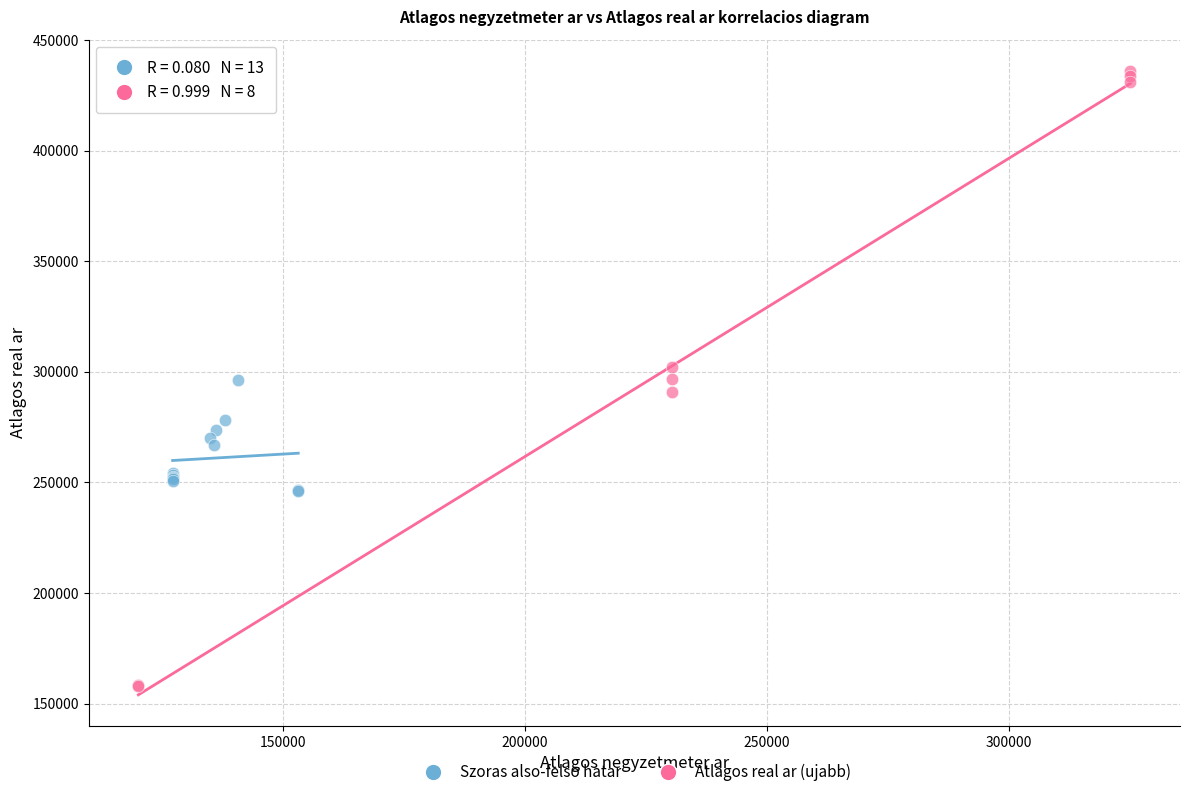

Which series contains the highest Y value?

Atlagos real ar (ujabb)